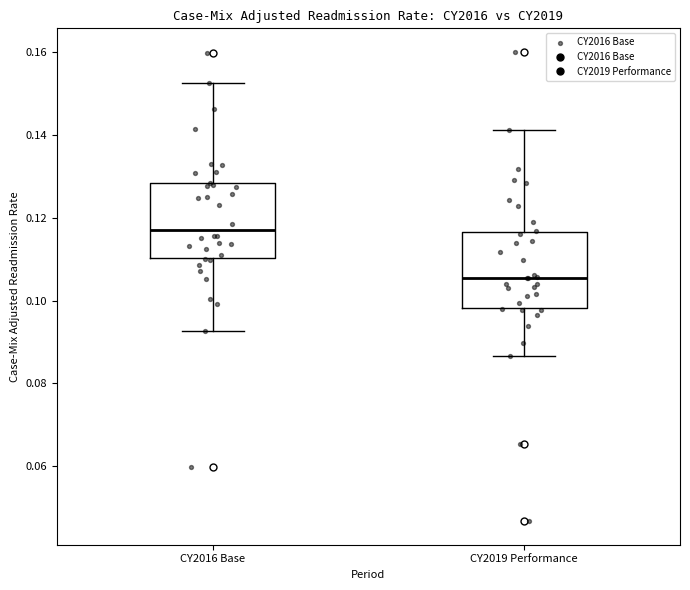

Where does the median line of the box for CY2019 Performance sit on the y-axis? The values are not printed on the chart, so give them approximately, as read against the axis.

0.106